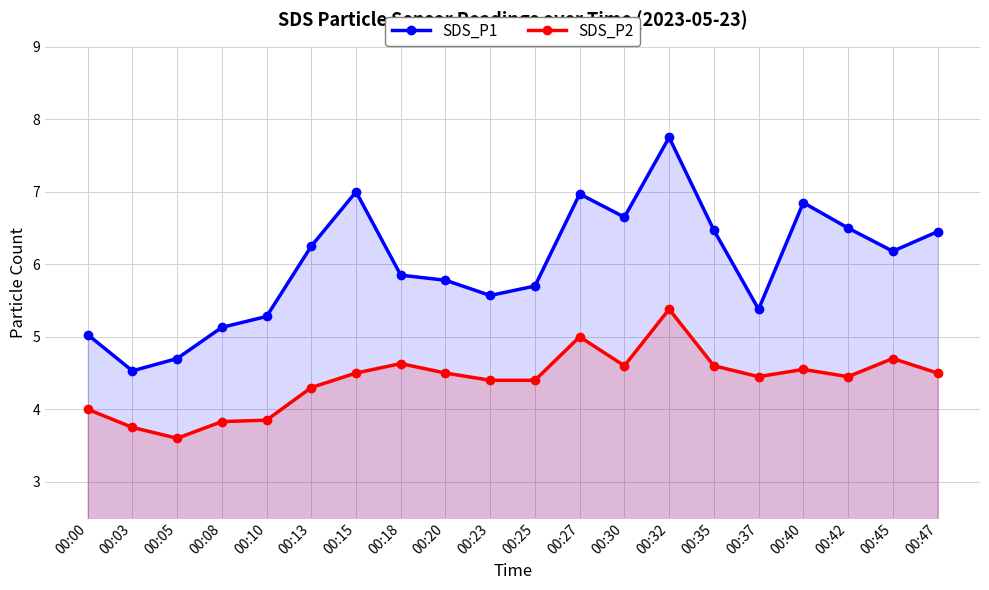

In SDS_P2, how many points are higher than both neighbors (excluding endpoints)?

5